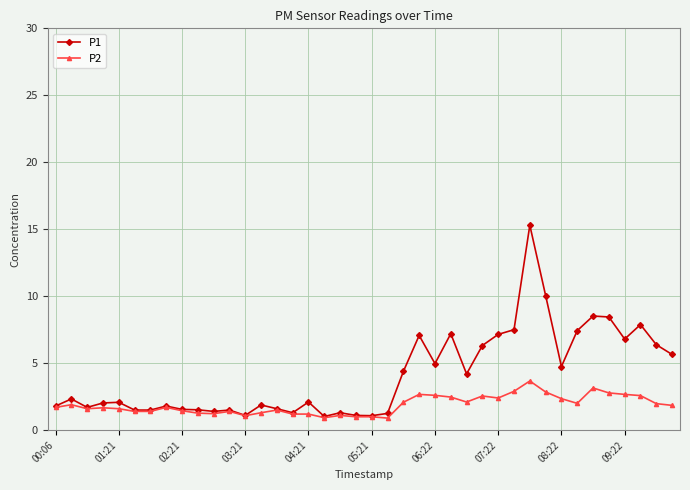

At how many categories does at least one series exceed 3?

18